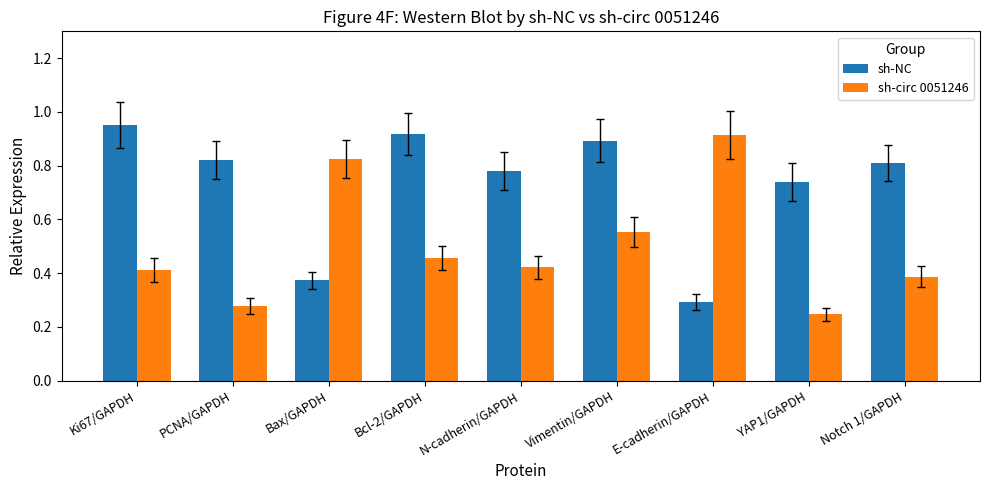

Is it true that sh-NC equals 0.3 at E-cadherin/GAPDH?

True